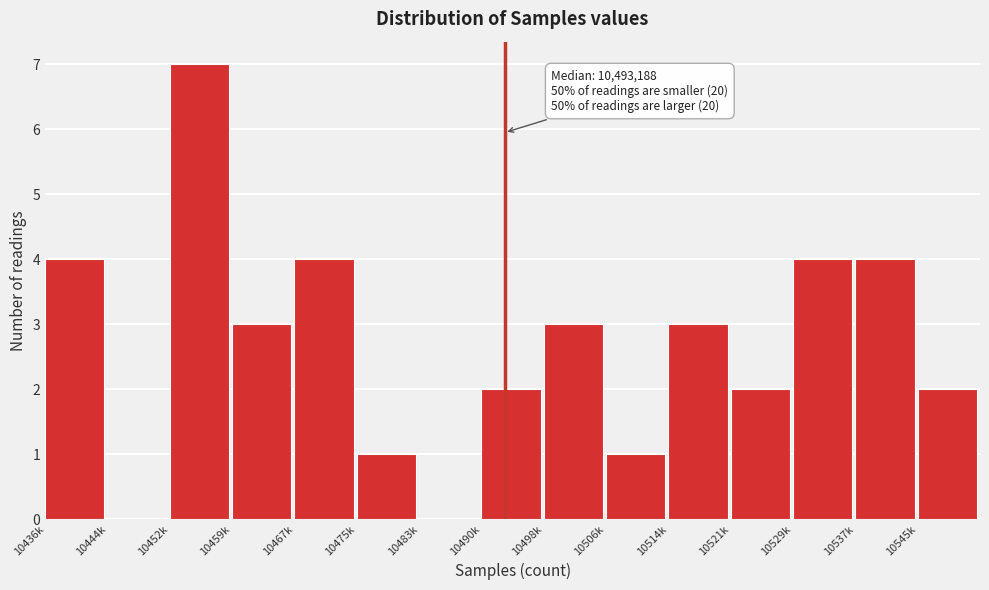

Reading right to left, transcribe all the data shown in this chart.

10545k=2	10537k=4	10529k=4	10521k=2	10514k=3	10506k=1	10498k=3	10490k=2	10483k=0	10475k=1	10467k=4	10459k=3	10452k=7	10444k=0	10436k=4